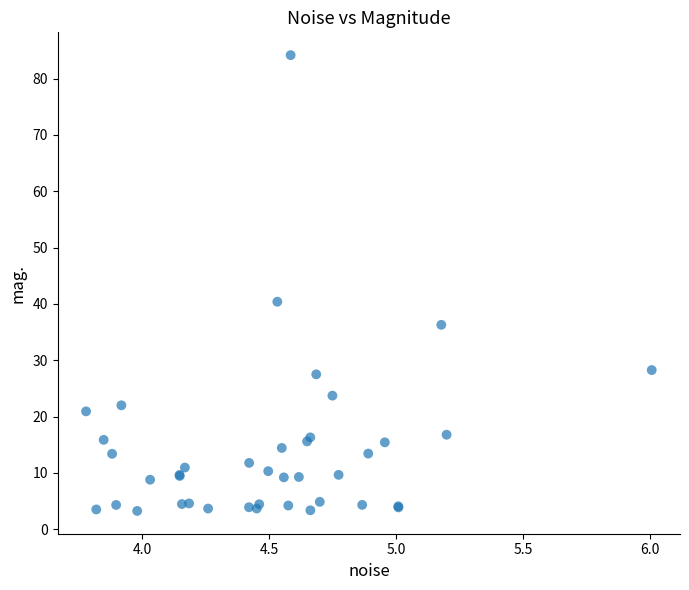

What Y value in the scatter plot is closest to 43?

40.4